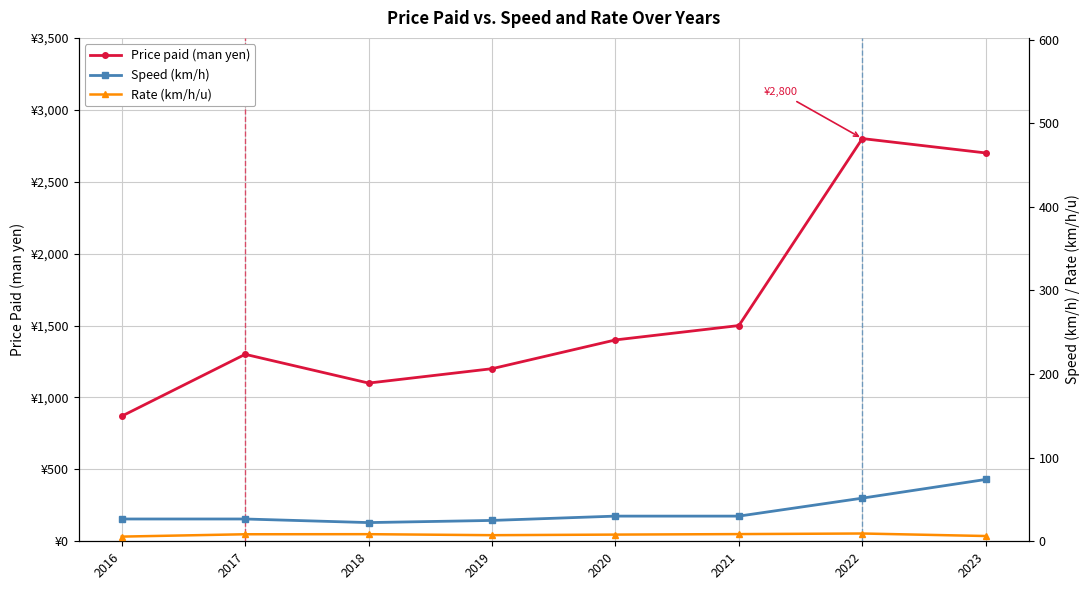

At which category does the chart reach its peak across all series?

2022